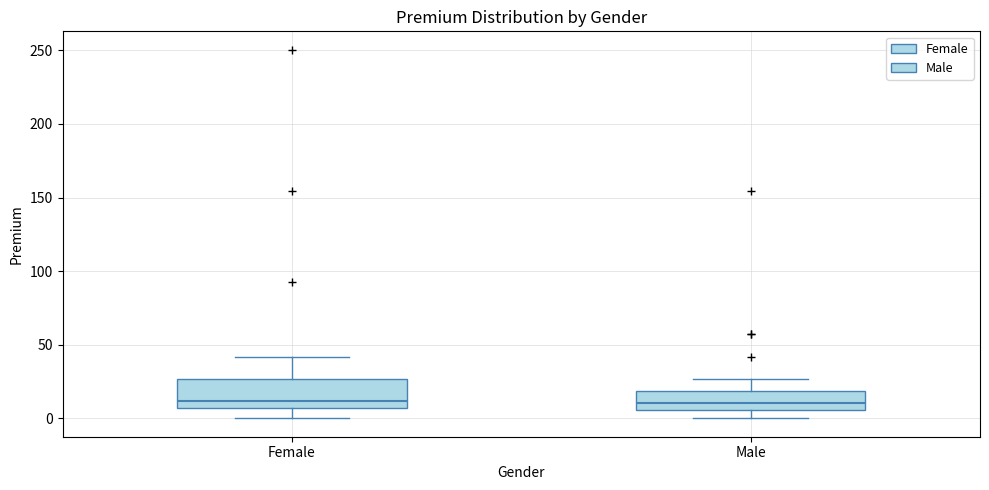

Reading left to right, read every box against the y-axis: the position of its median line, the range the box covers, and the ends of its whiskers. The values are not printed on the chart, so give them approximately, as read against the axis.

Female: median 10, box 5 to 25, whiskers 0 to 40
Male: median 10, box 5 to 20, whiskers 0 to 25